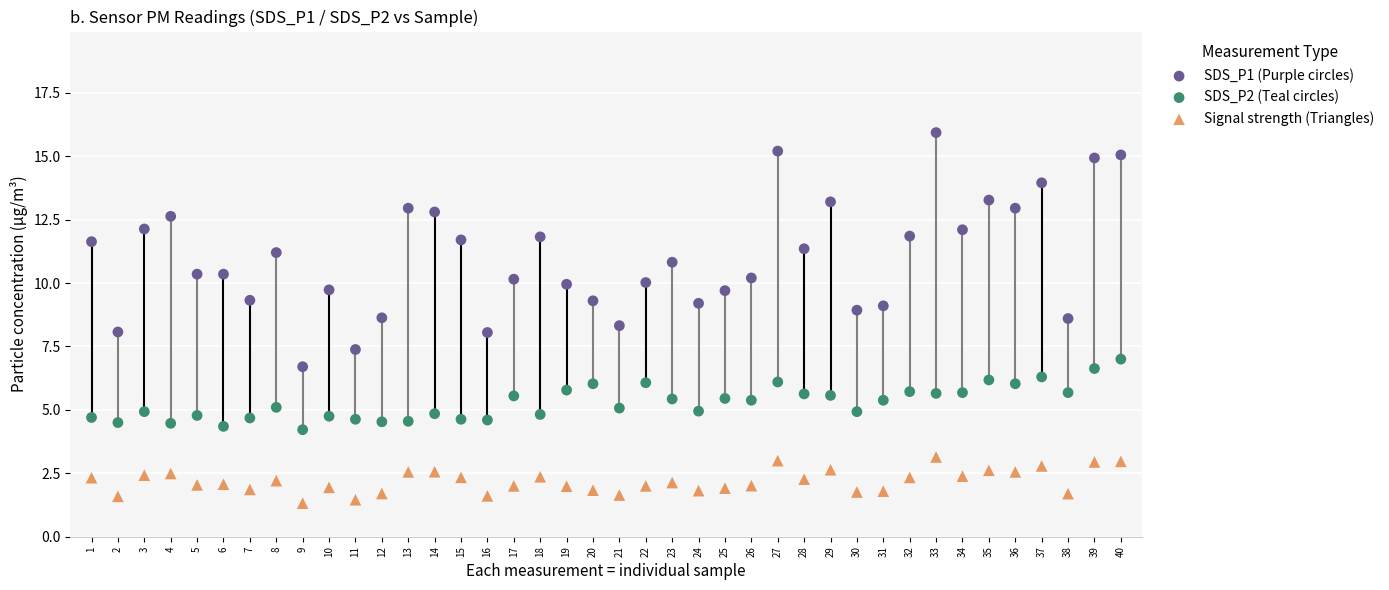

Which series has the largest Y range (max minus min)?

SDS_P1 (Purple circles)